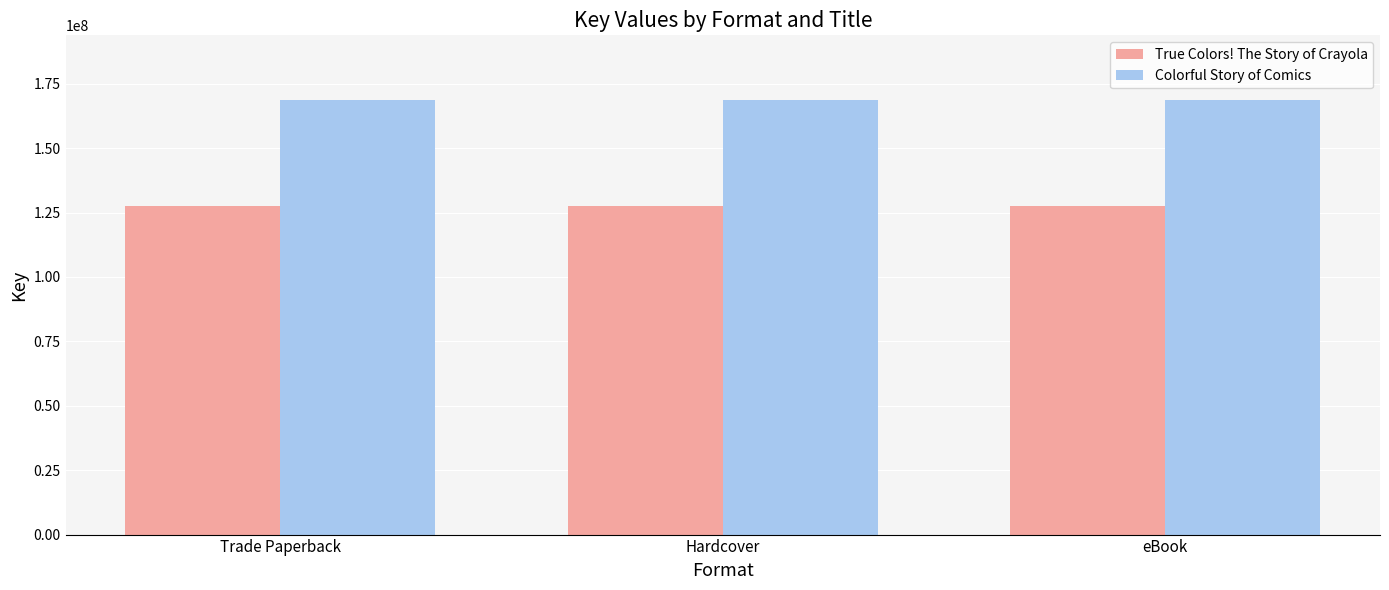

At how many categories does at least one series exceed 156457238?

3